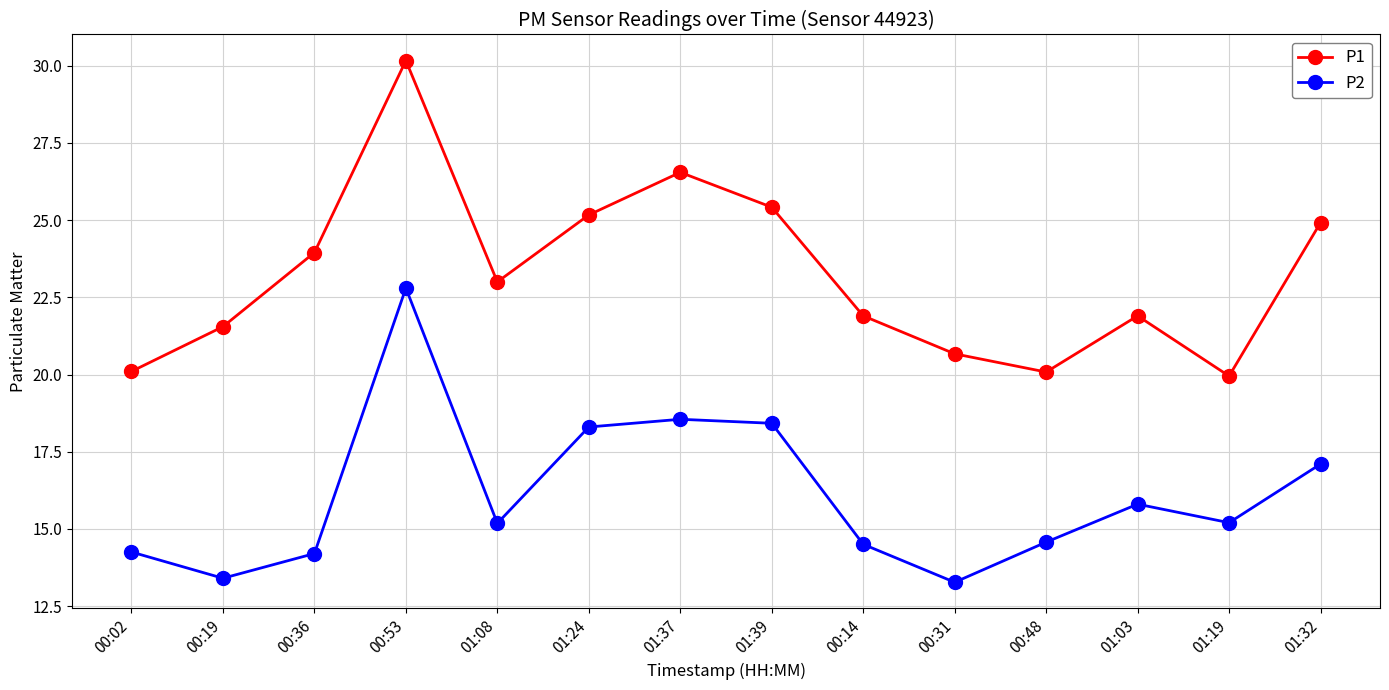

At which category does the chart reach its peak across all series?

00:53